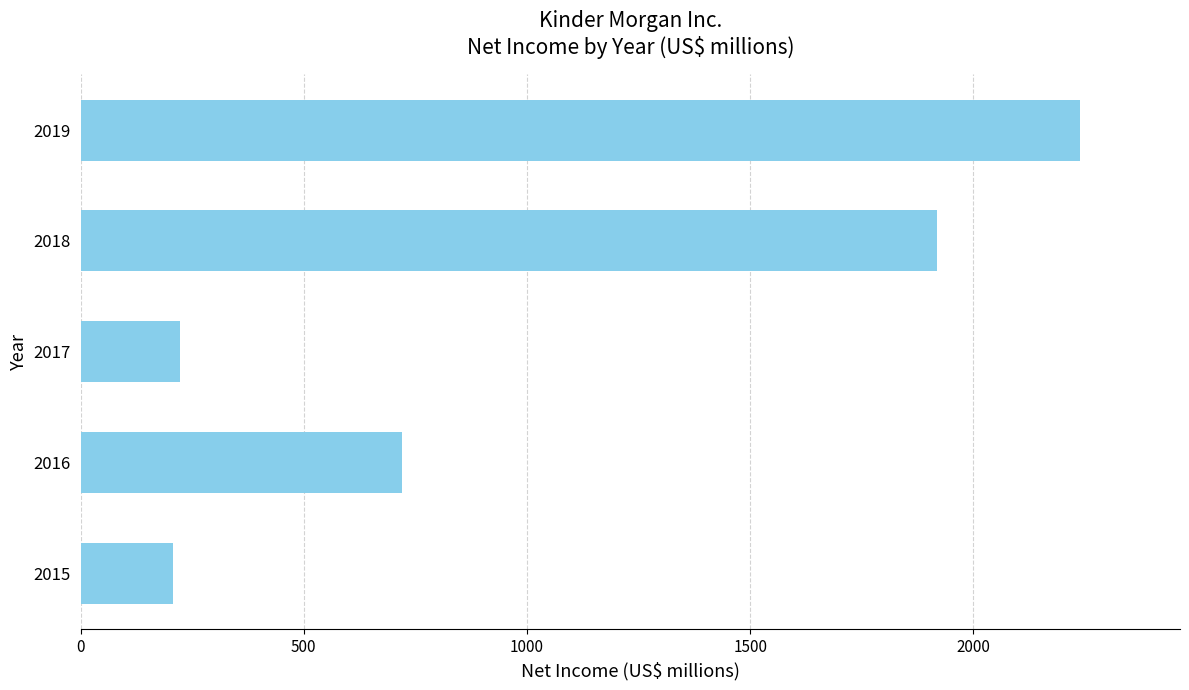

What is the average value?

1062